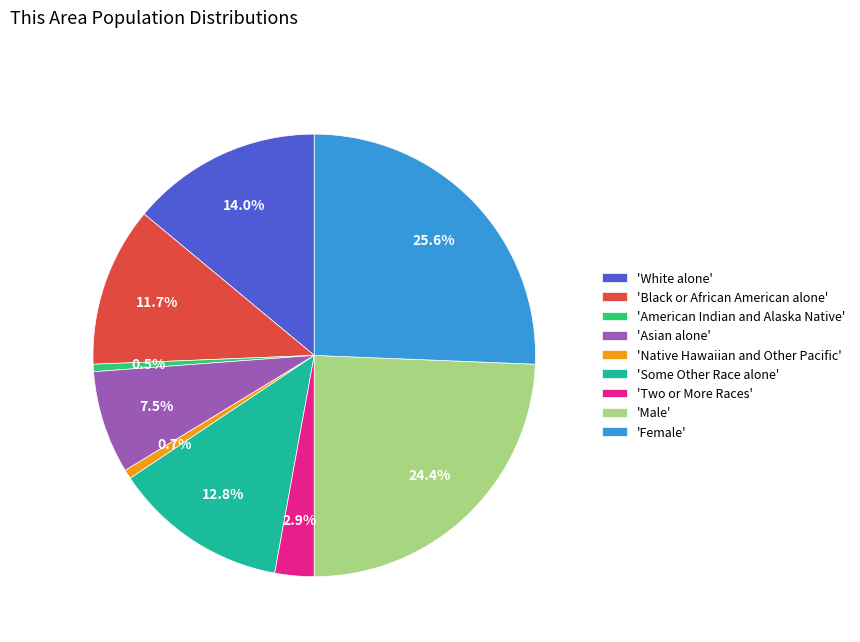

Does 'Two or More Races' represent more than half of the total?

No